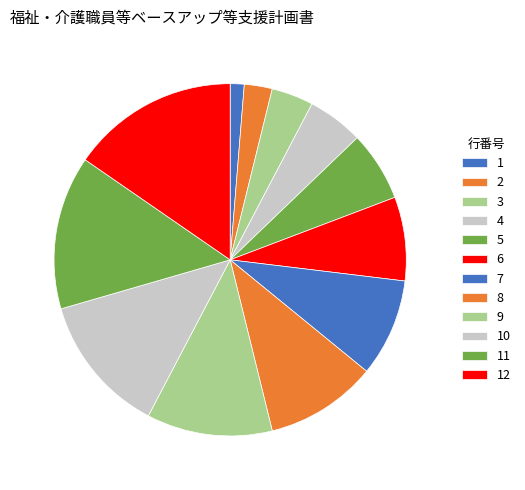

How many segments does this pie chart have?

12